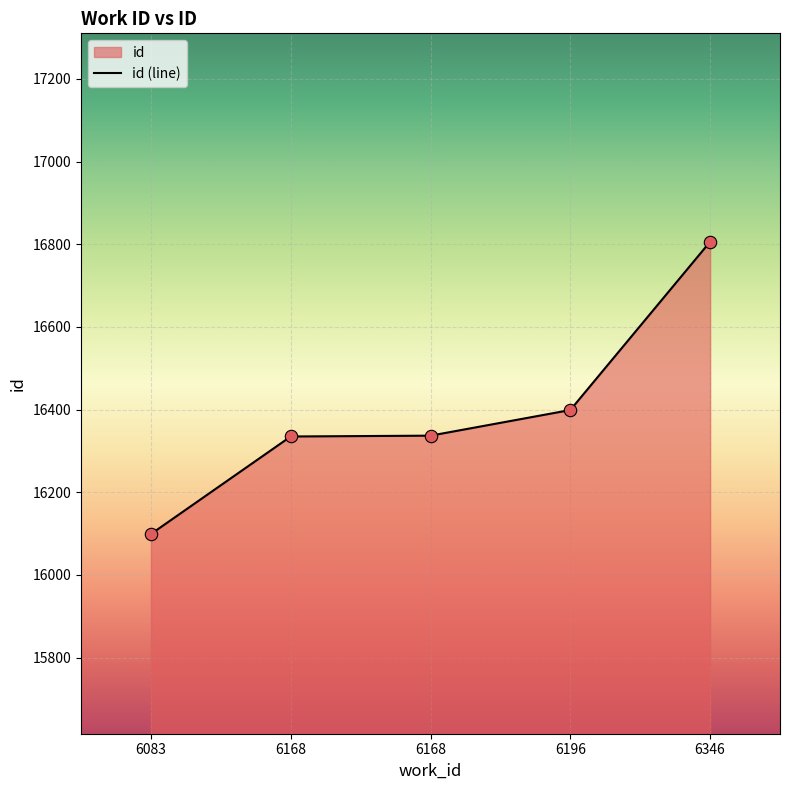

What is the ratio of the value at 6168 to the value at 6168?

1.0